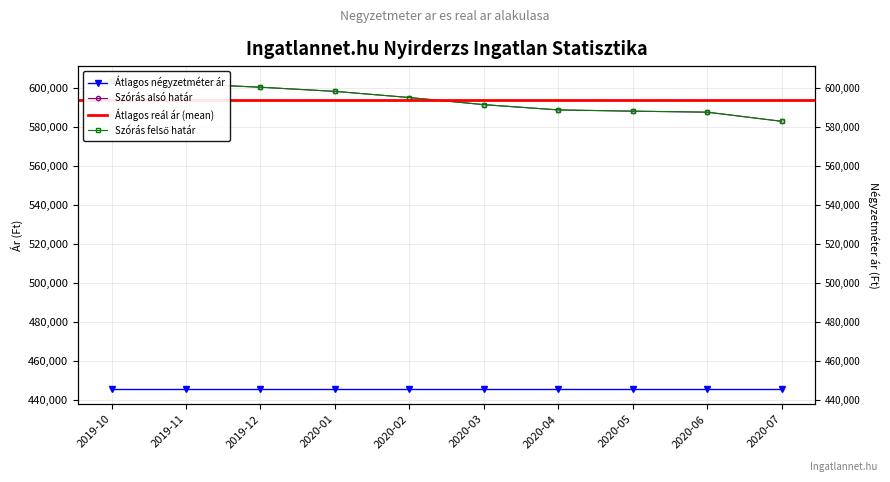

What is the label of the 1st point from the left?

2019-10